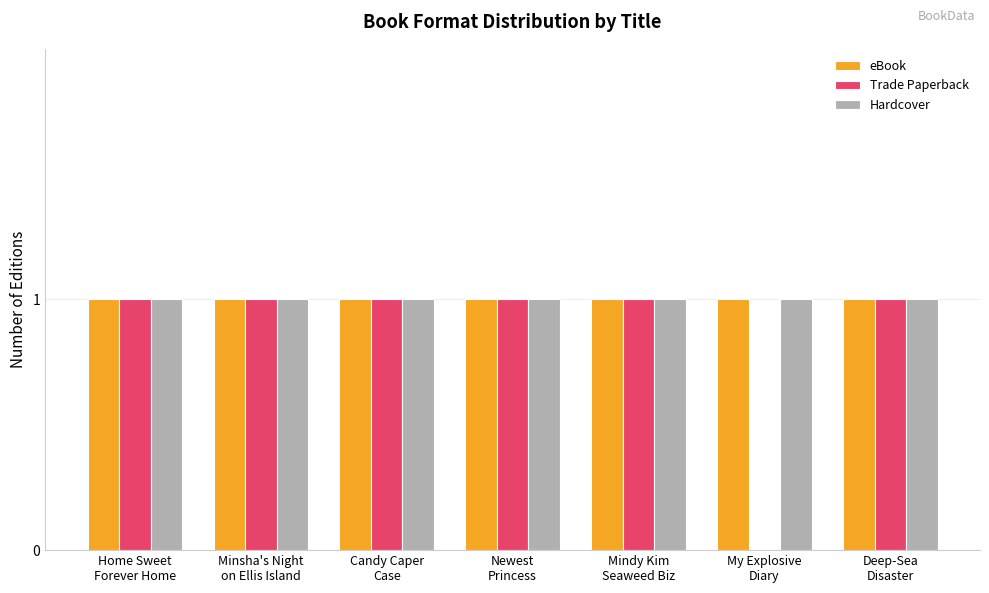

What is the sum of all Trade Paperback values?

6